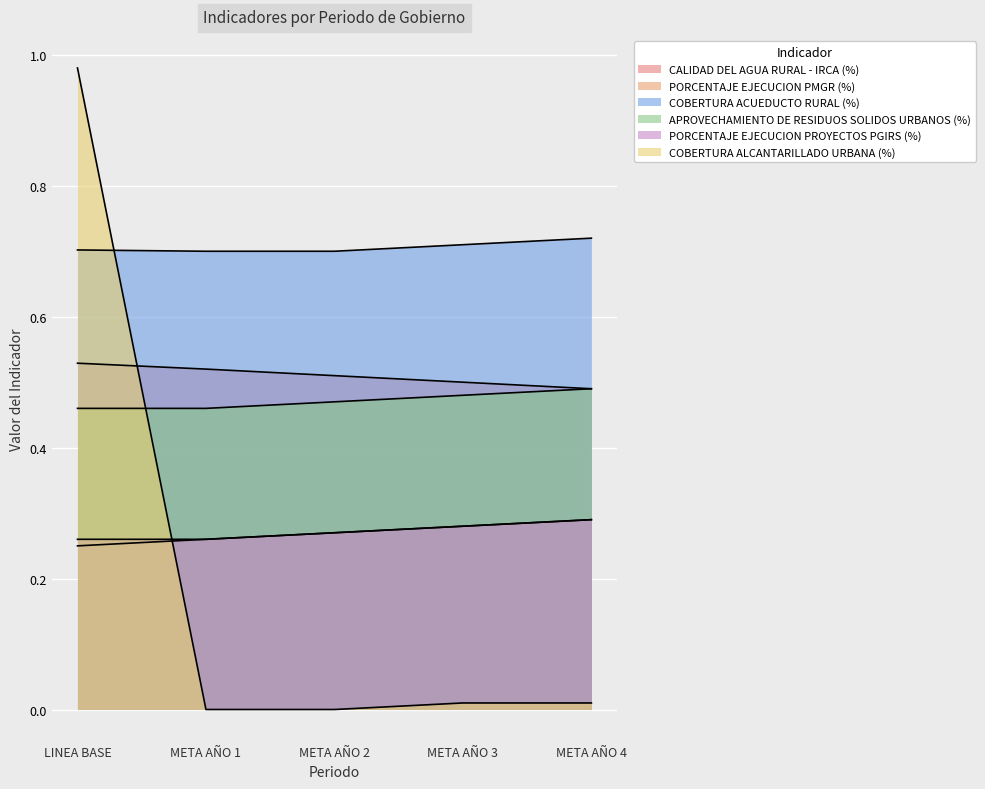

Is it true that COBERTURA ACUEDUCTO RURAL (%) equals 1.0 at META AÑO 4?

False